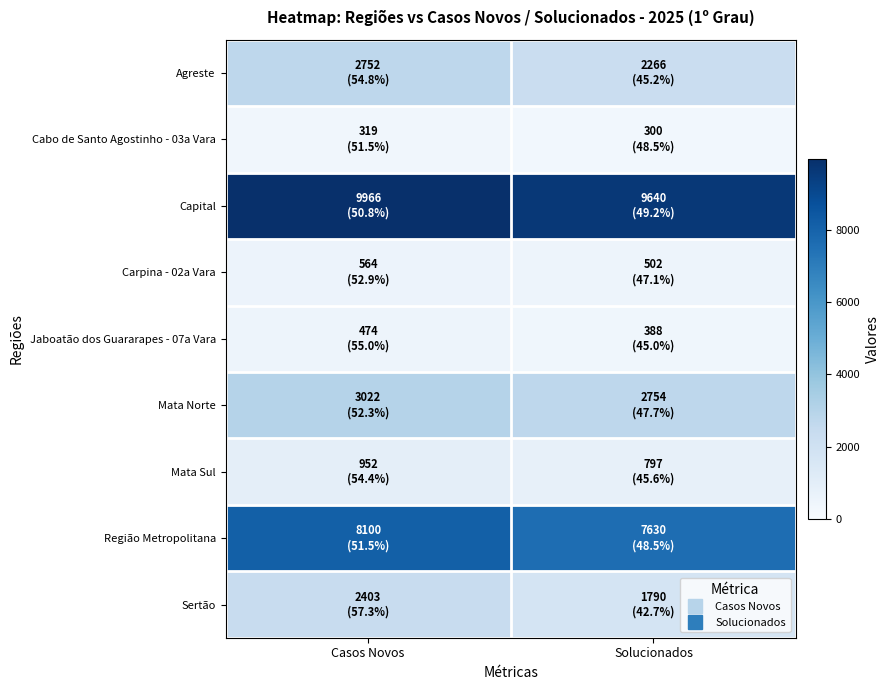

Which has a higher value, Casos Novos or Solucionados?

Casos Novos